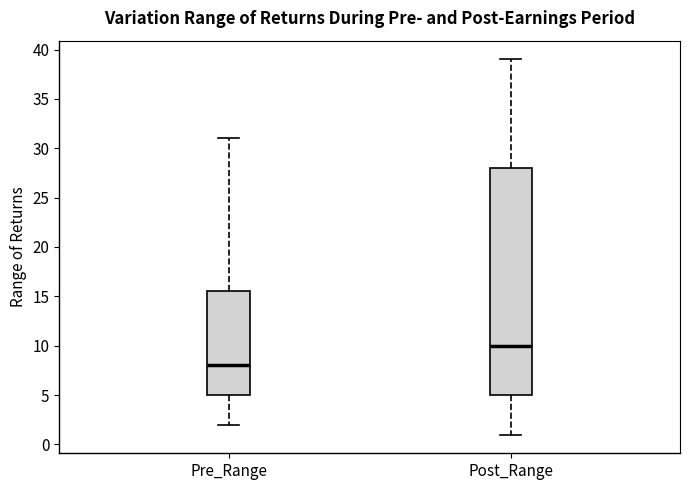

Reading left to right, transcribe this box plot: for each box, give where its median line is, the range the box spans, and where its two whiskers end, as read against the y-axis. The values are not printed on the chart, so give them approximately, as read against the axis.

Pre_Range: median 8.0, box 5.0 to 15.5, whiskers 2.0 to 31.0
Post_Range: median 10.0, box 5.0 to 28.0, whiskers 1.0 to 39.0